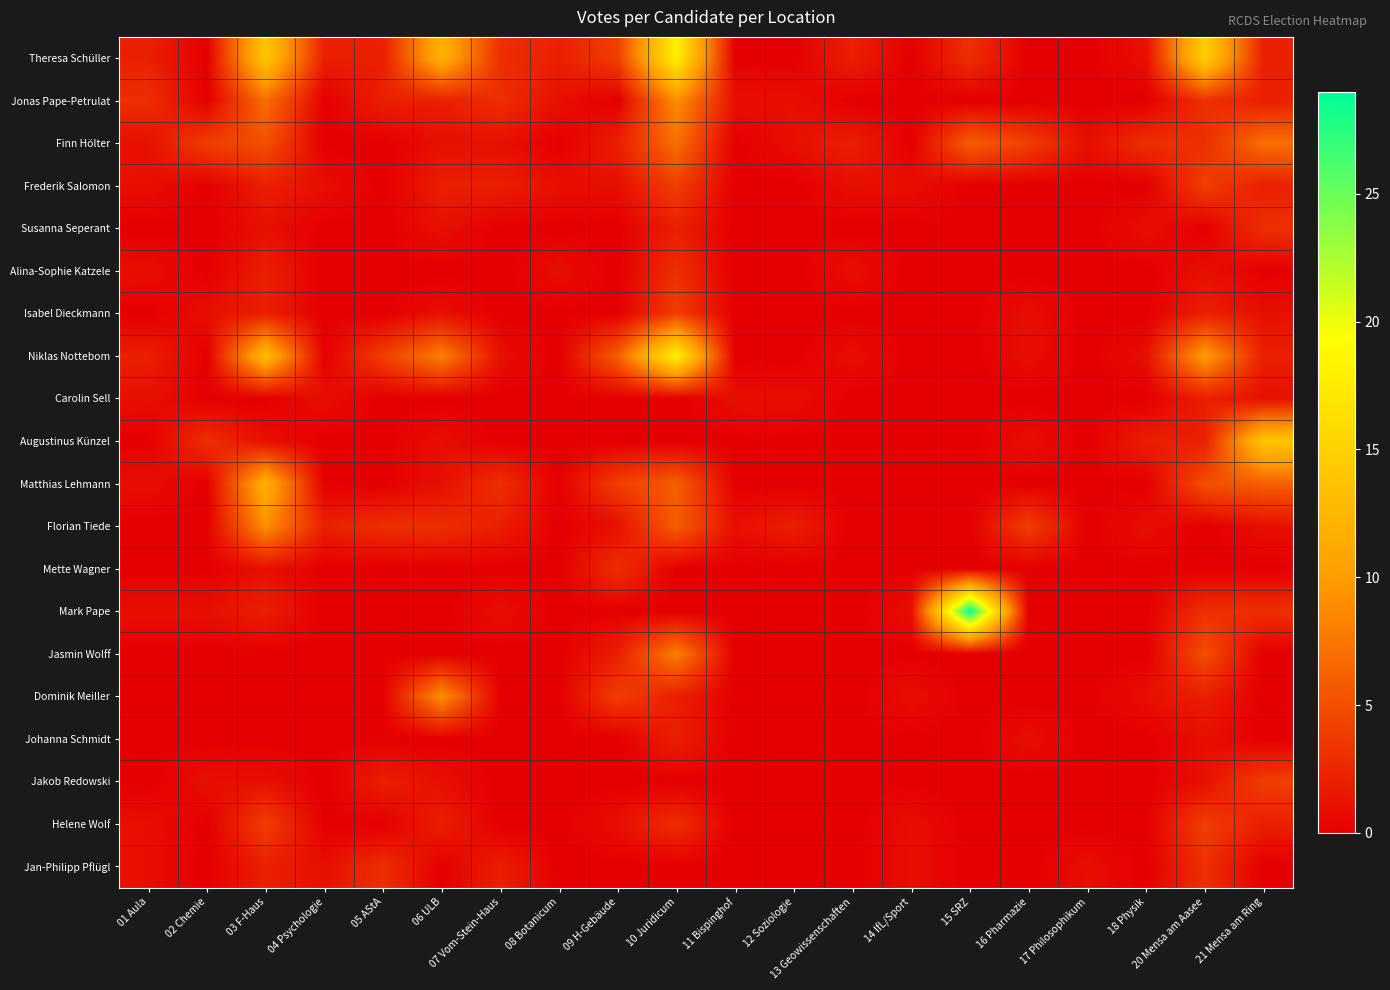

At 09 H-Gebäude, list the series in order from smallest to largest.

Jonas Pape-Petrulat, Susanna Seperant, Alina-Sophie Katzele, Isabel Dieckmann, Carolin Sell, Augustinus Künzel, Mark Pape, Johanna Schmidt, Jakob Redowski, Jan-Philipp Pflügl, Frederik Salomon, Florian Tiede, Helene Wolf, Finn Hölter, Jasmin Wolff, Mette Wagner, Theresa Schüller, Matthias Lehmann, Dominik Meiller, Niklas Nottebom